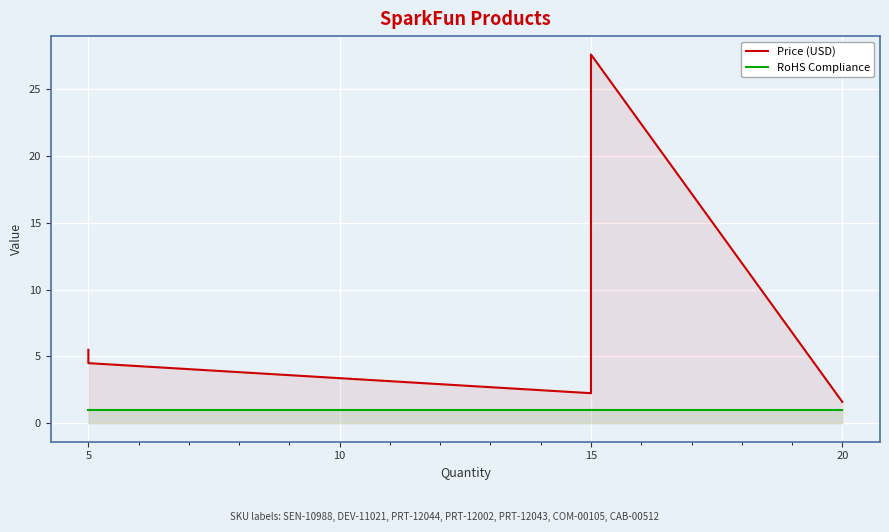

In Price (USD), how many points are lower than both neighbors (excluding endpoints)?

1